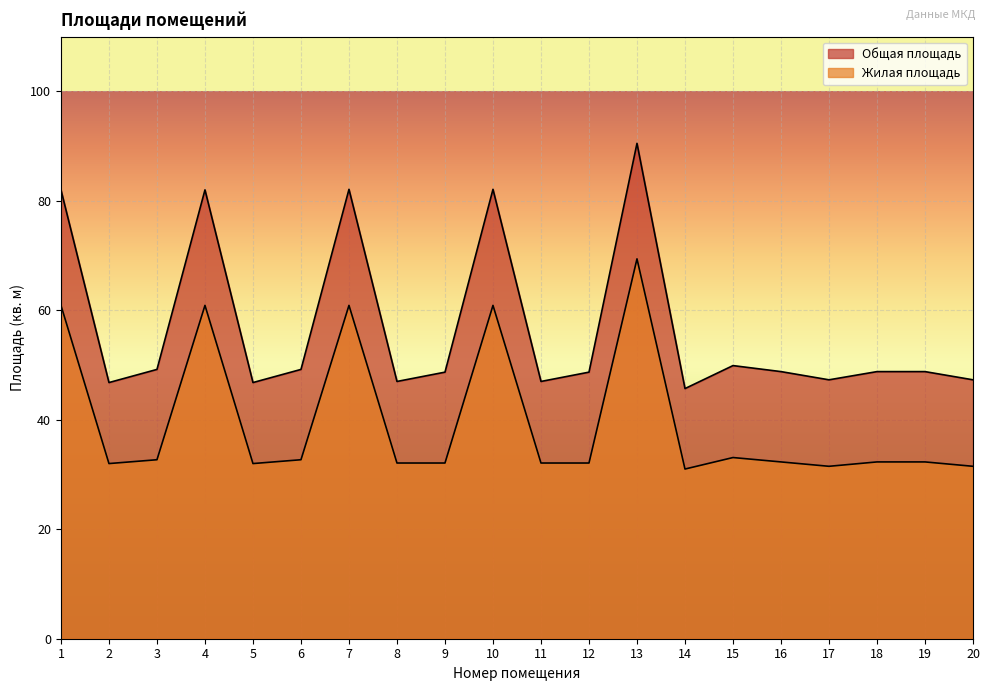

What is the sum of the Общая площадь values at 10 and 12?

130.8